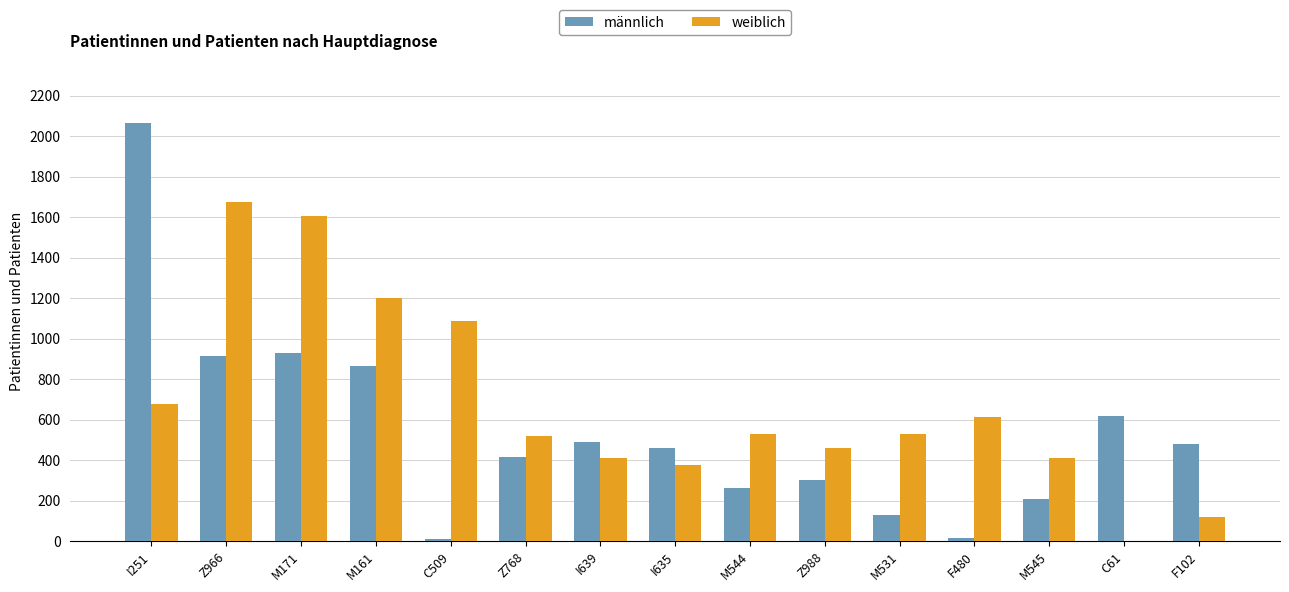

Which category has the highest value across all series?

I251